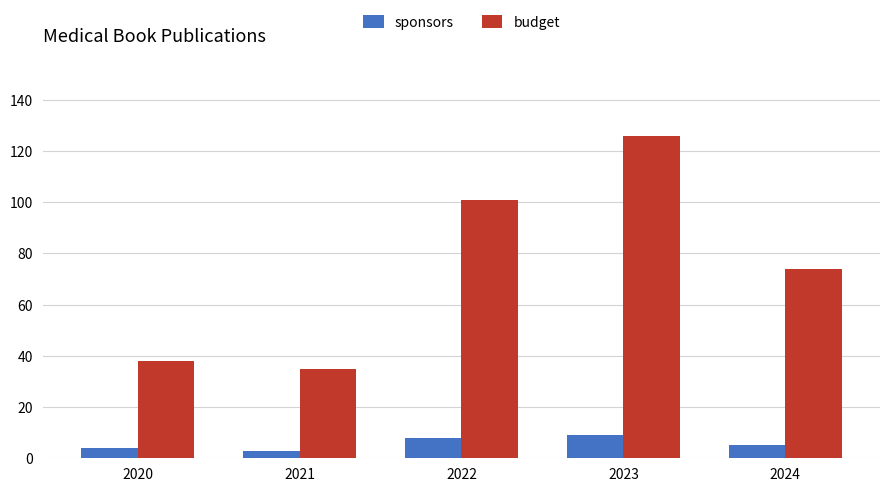

Rank the series by their maximum value, from highest to lowest.

budget, sponsors